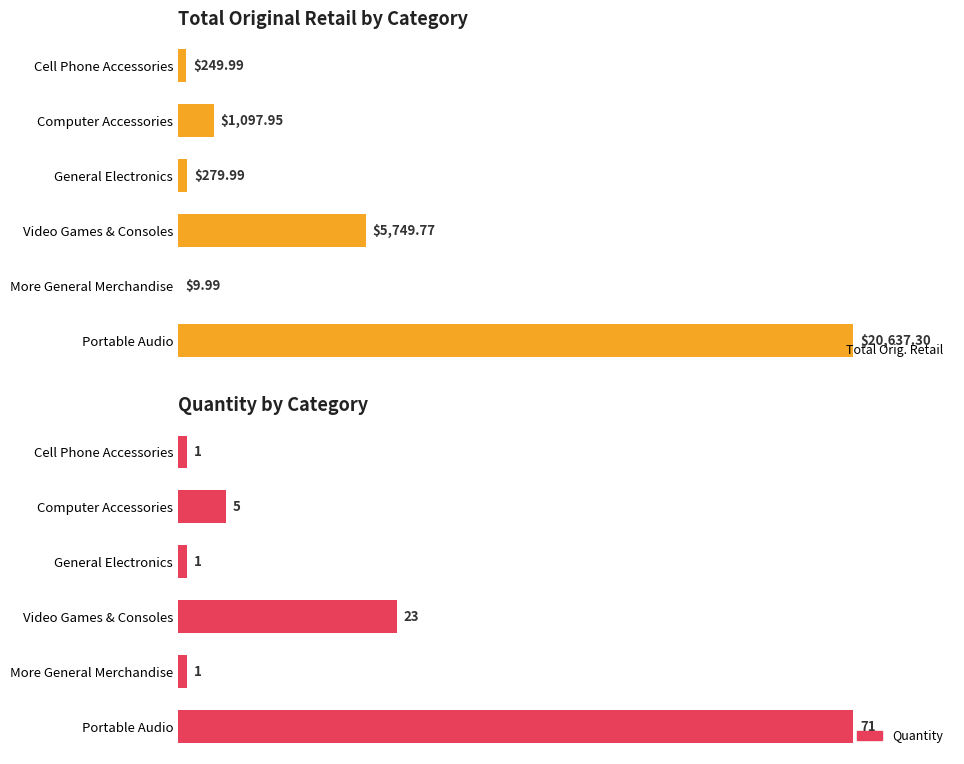

Does the chart contain stacked bars?

No